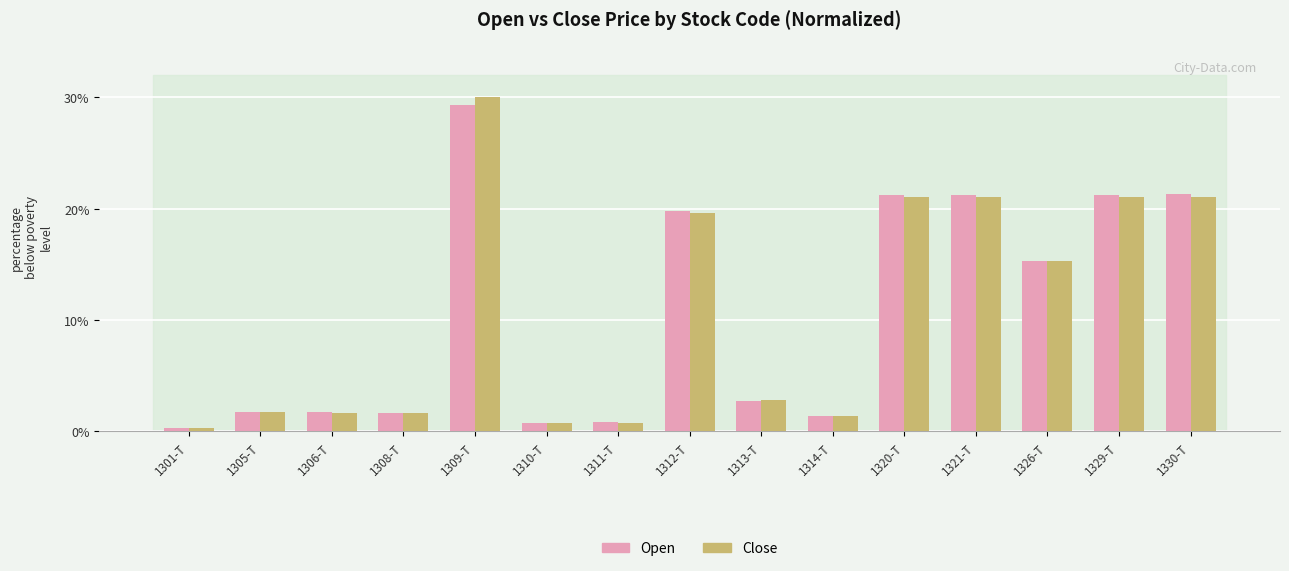

Which category has the lowest value across all series?

1301-T